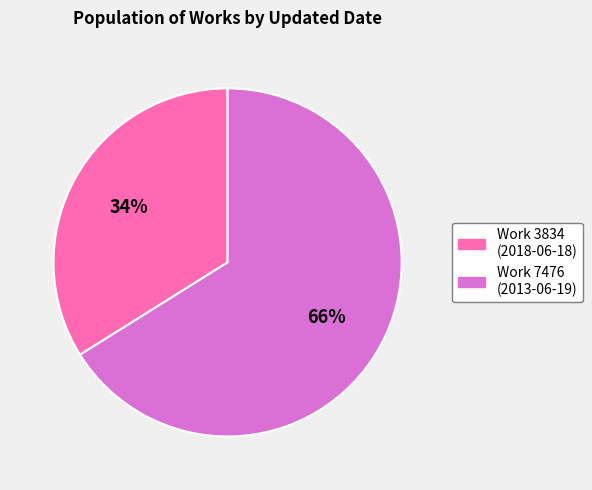

How many segments does this pie chart have?

2